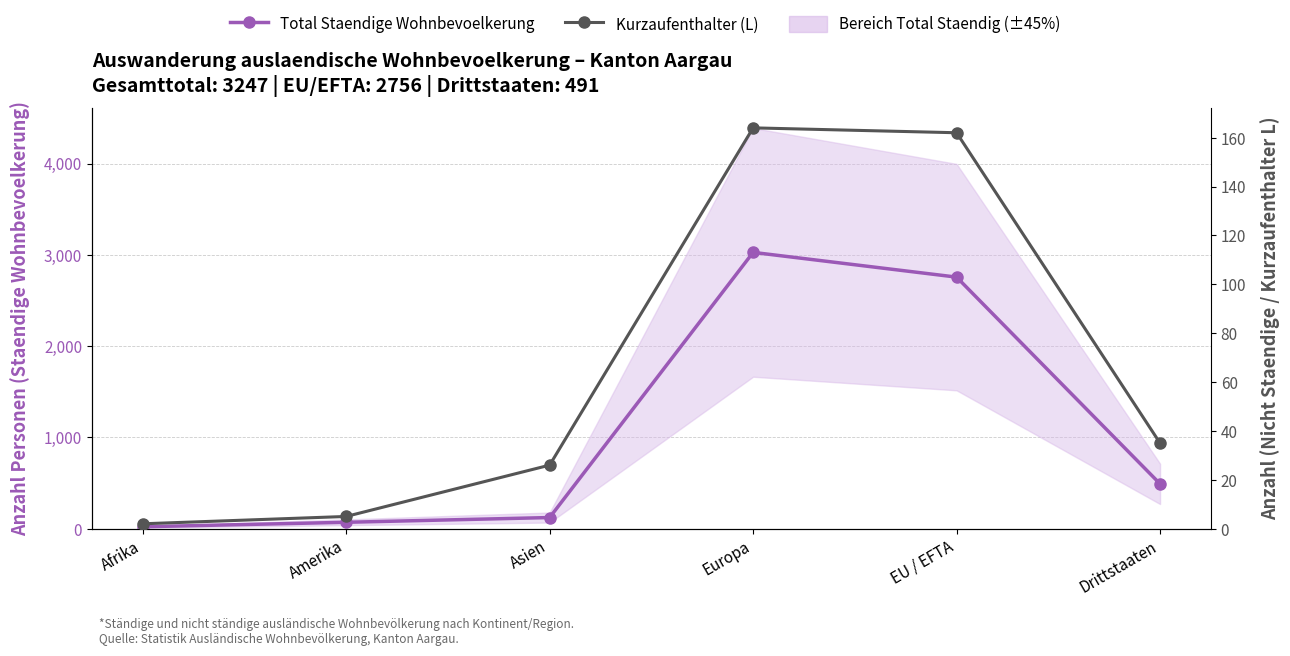

What is the difference between the maximum and second lowest values in the Total Staendige Wohnbevoelkerung series?

2957